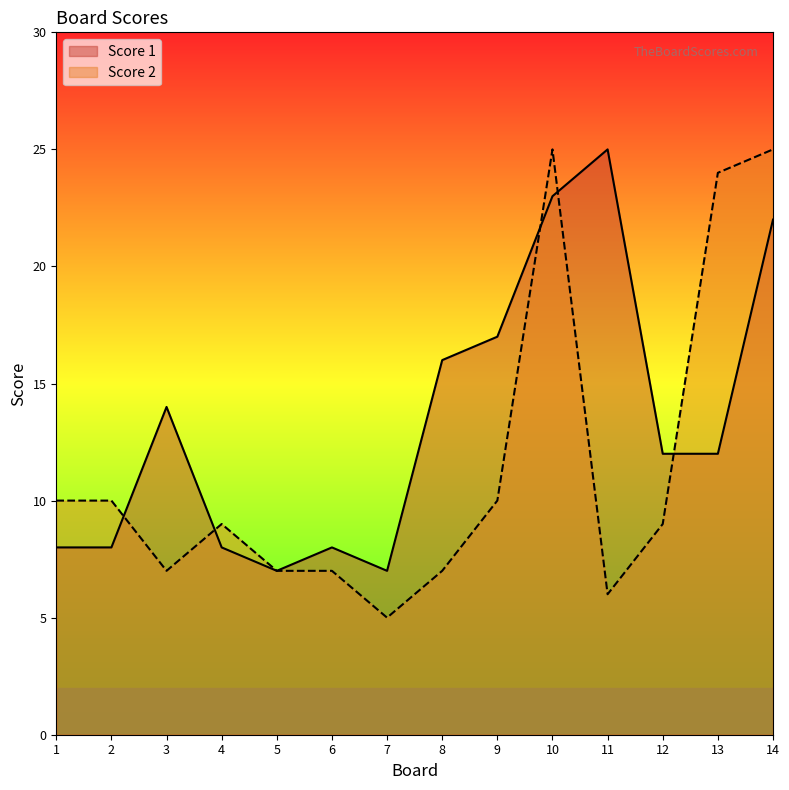

How many data points in Score 2 are less than 9?

6